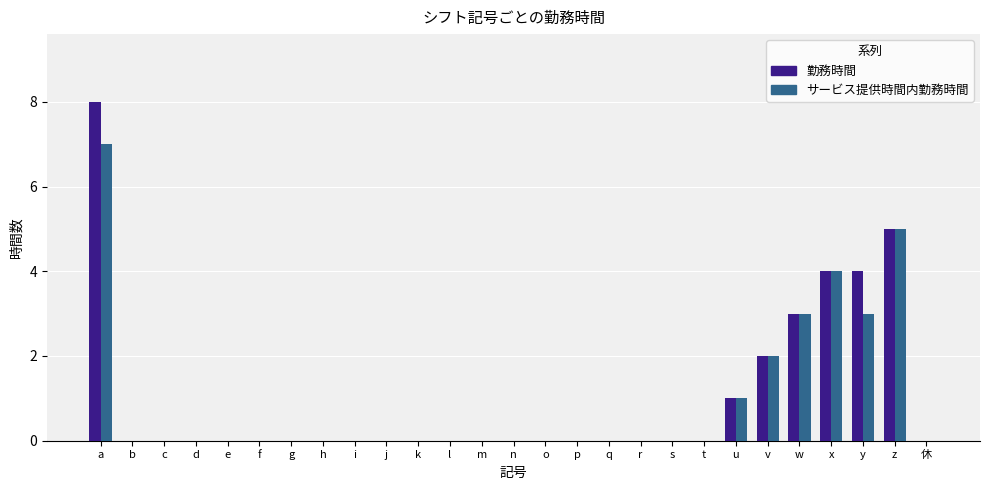

Are the bars horizontal?

No